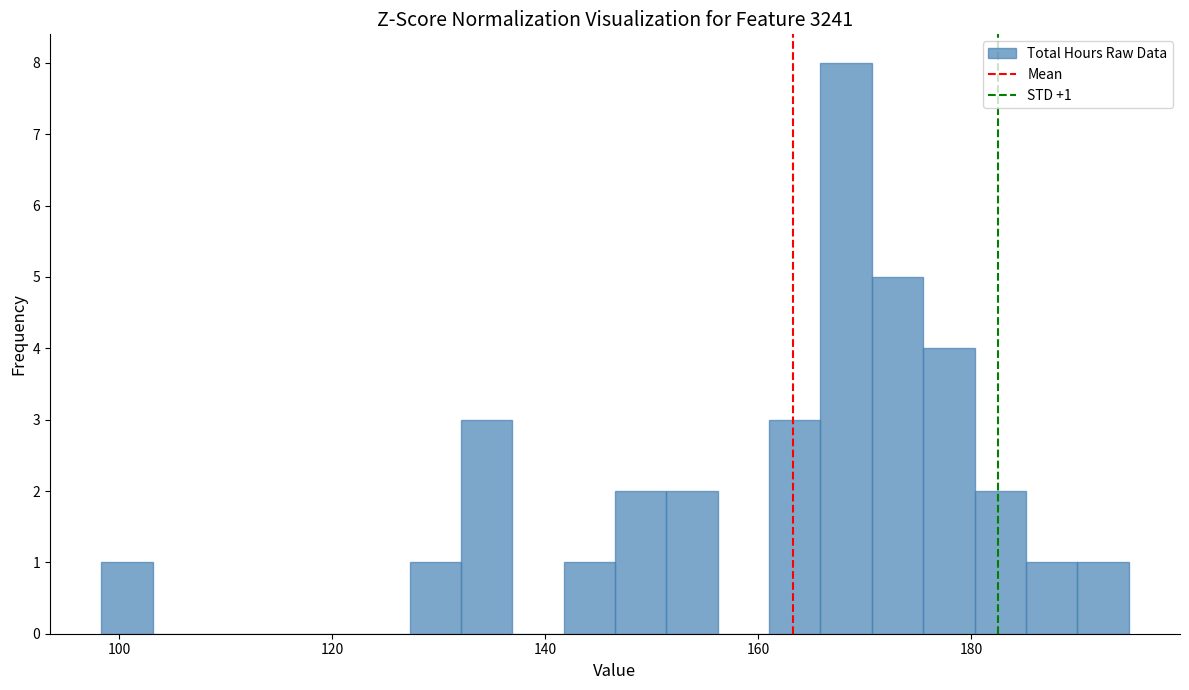

Read against the x-axis, roughly where is the centre of the tallest bar?

168